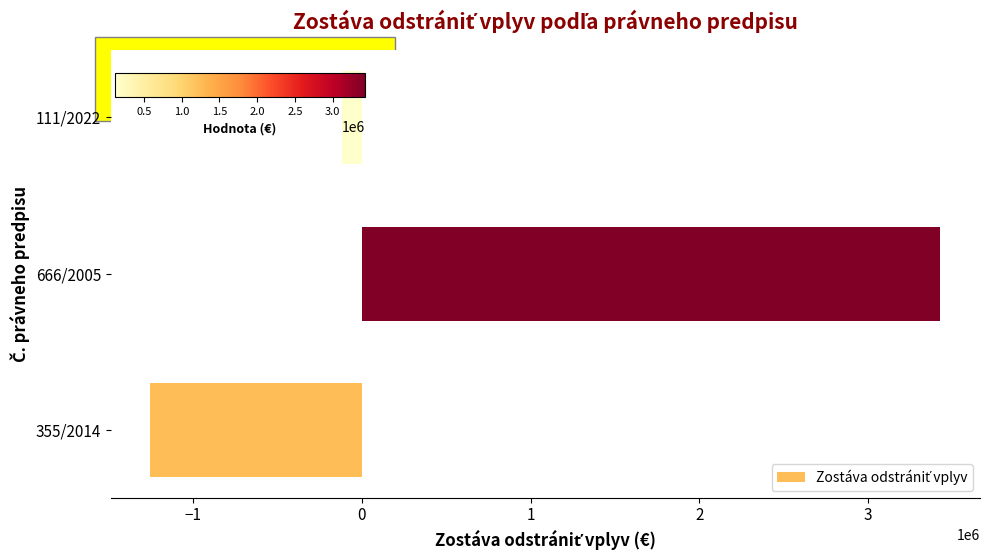

Reading bottom to top, list all the values displayed in this chart.

-1253772.0	3429078.0	-116843.1